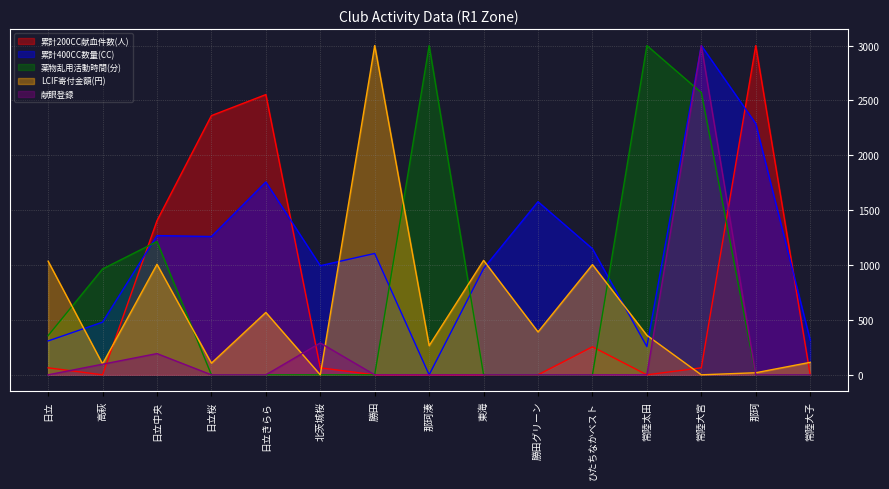

In LCIF寄付金額(円), how many points are higher than both neighbors (excluding endpoints)?

5